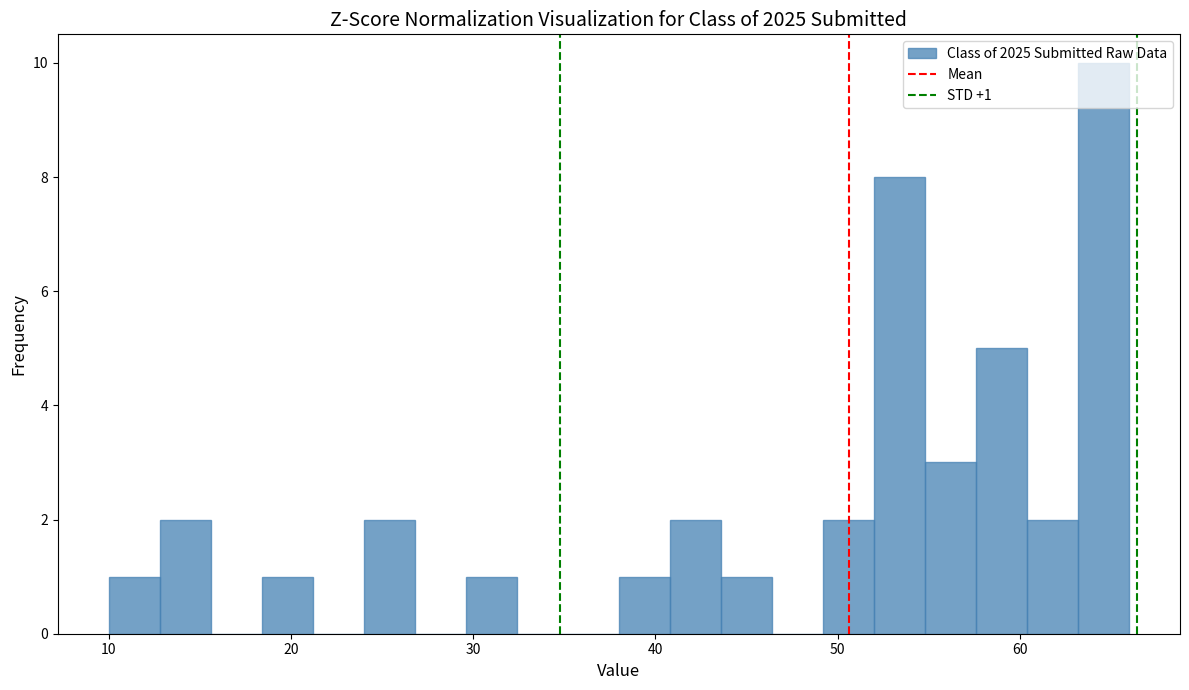

Around what value on the x-axis is the tallest bar? Give the approximate position of its centre, as read against the axis.

65